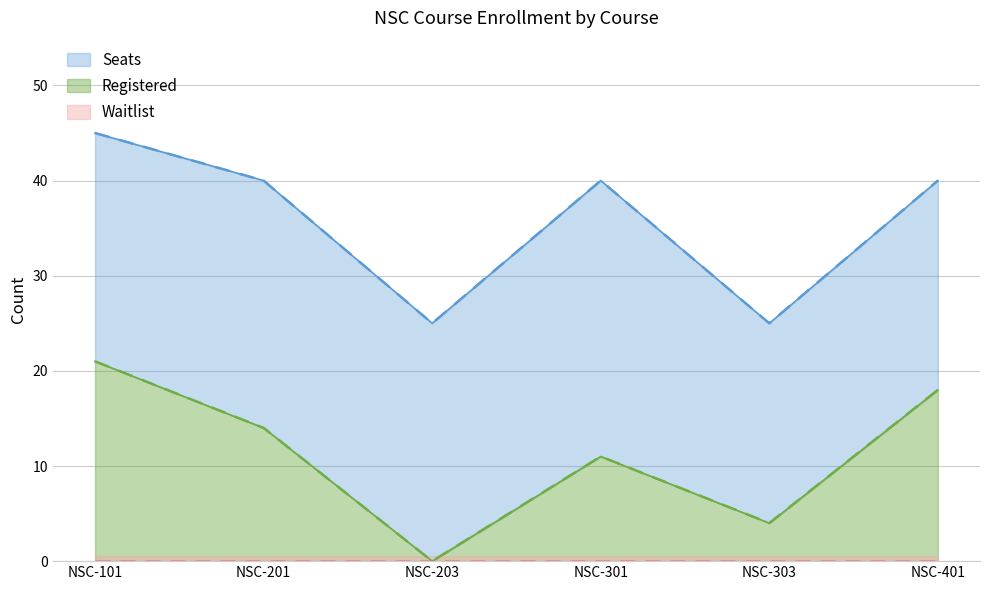

What is the sum of all Seats values?

215